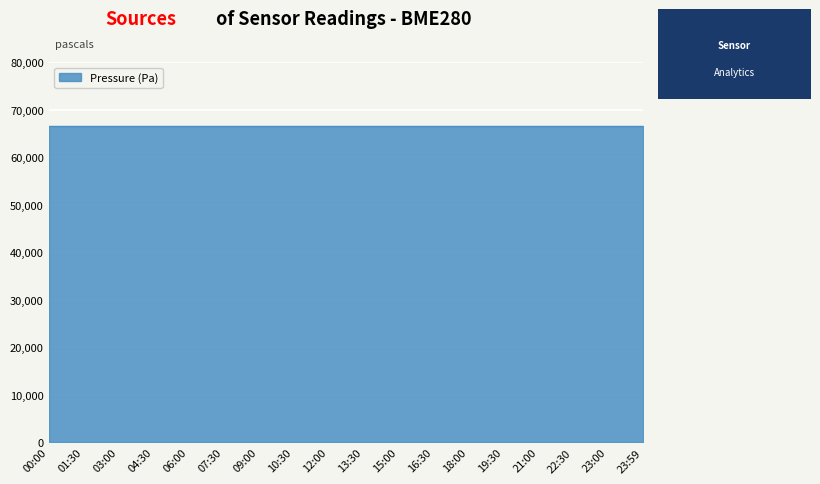

Does the chart display data point markers on the line(s)?

No